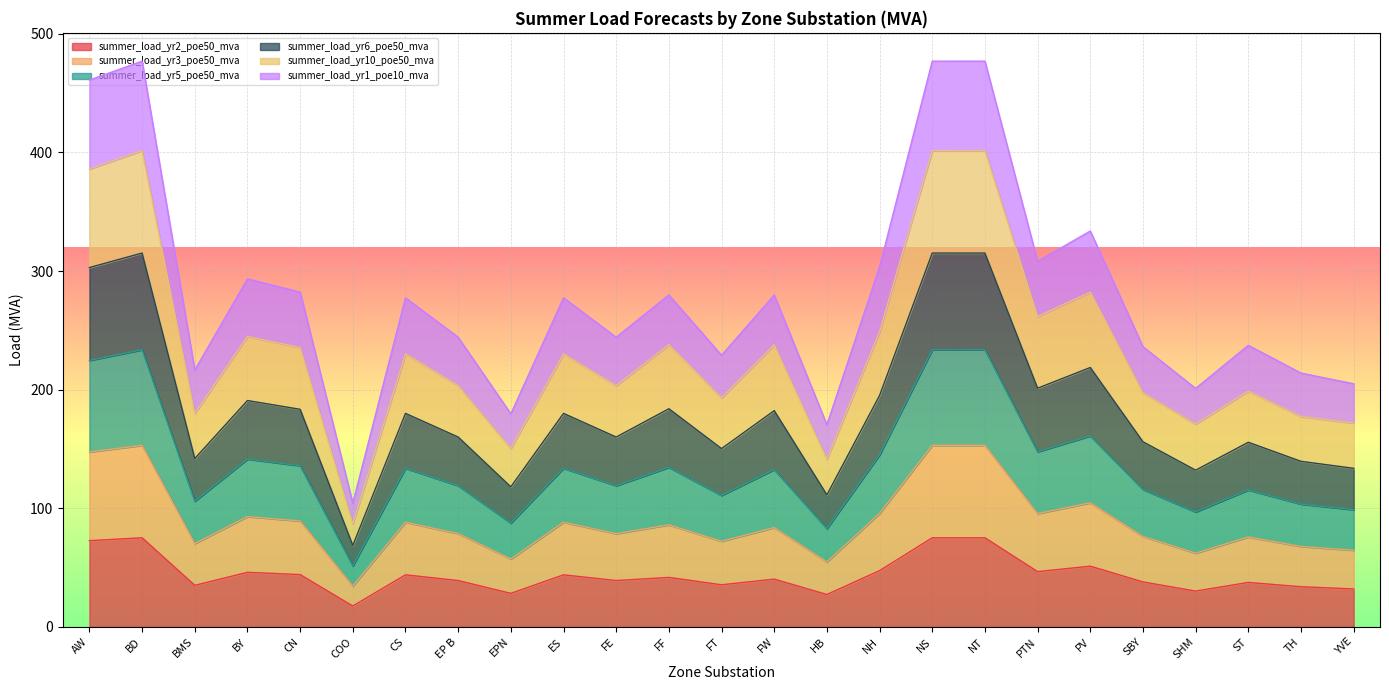

True or false: summer_load_yr10_poe50_mva and summer_load_yr1_poe10_mva cross at least once.

False